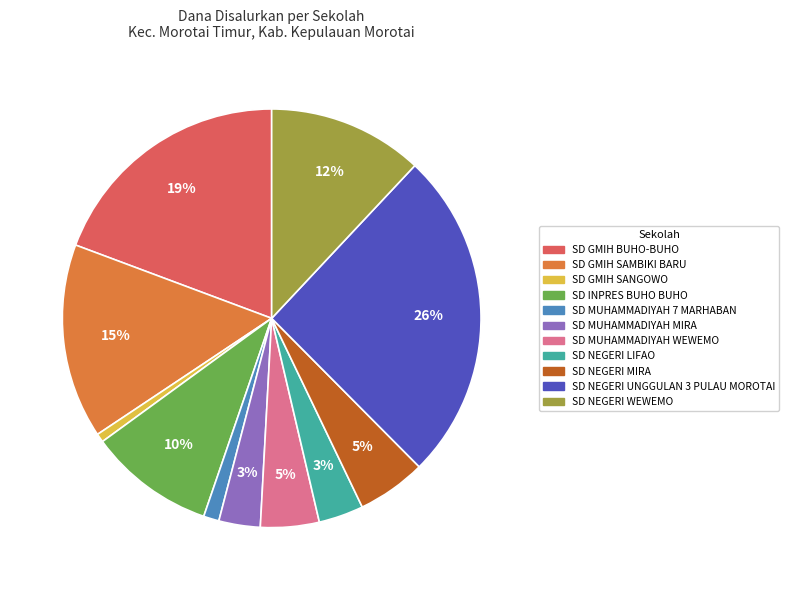

What percentage is the SD NEGERI UNGGULAN 3 PULAU MOROTAI slice, to the nearest percent?

26%